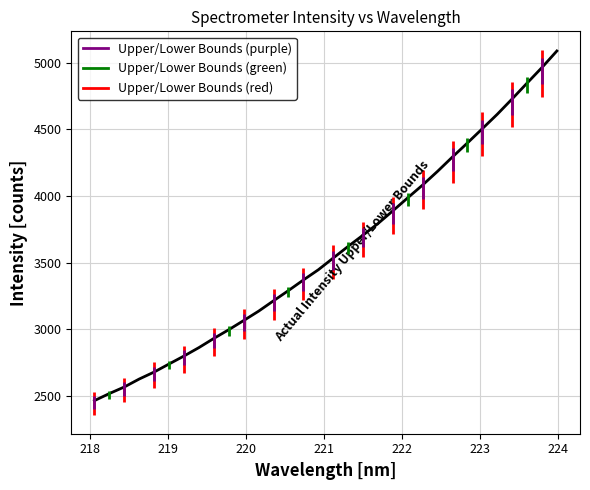

What is the difference between the maximum and minimum values?

2623.0